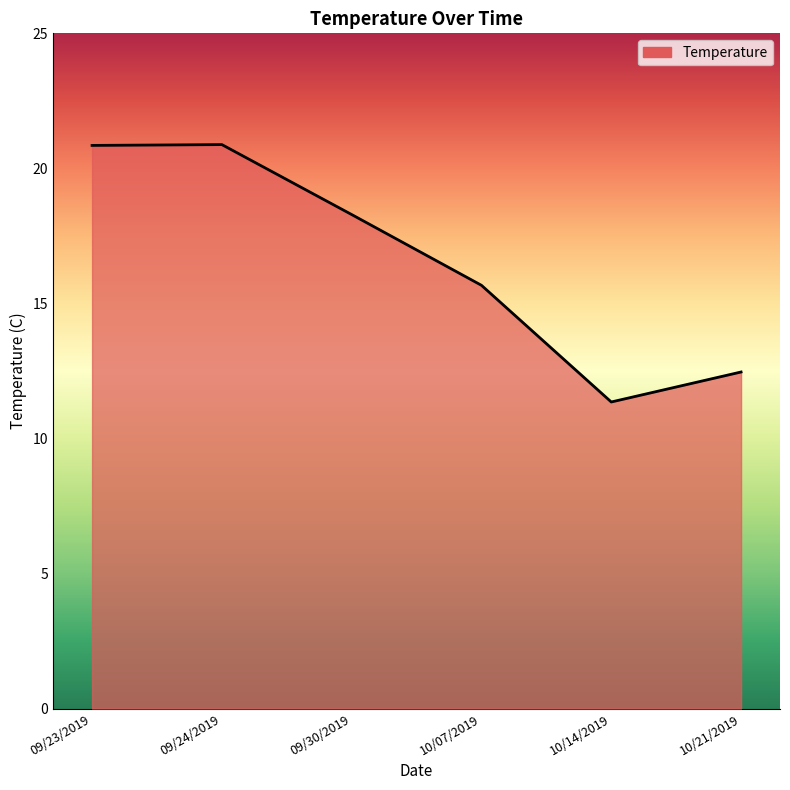

How many distinct data groups are displayed?

1